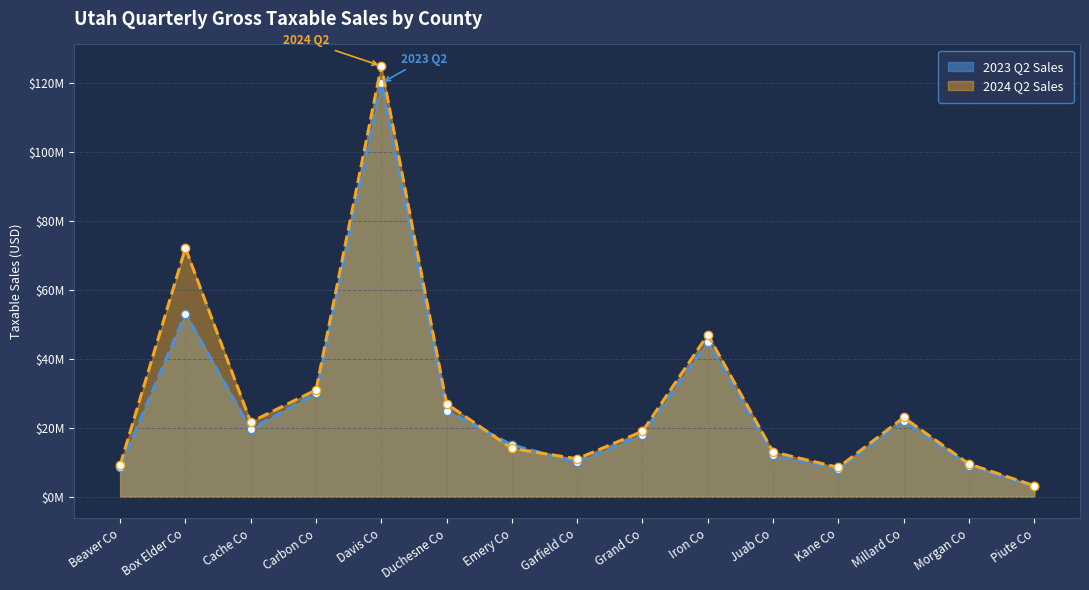

What is the minimum value shown in the chart?

3000000